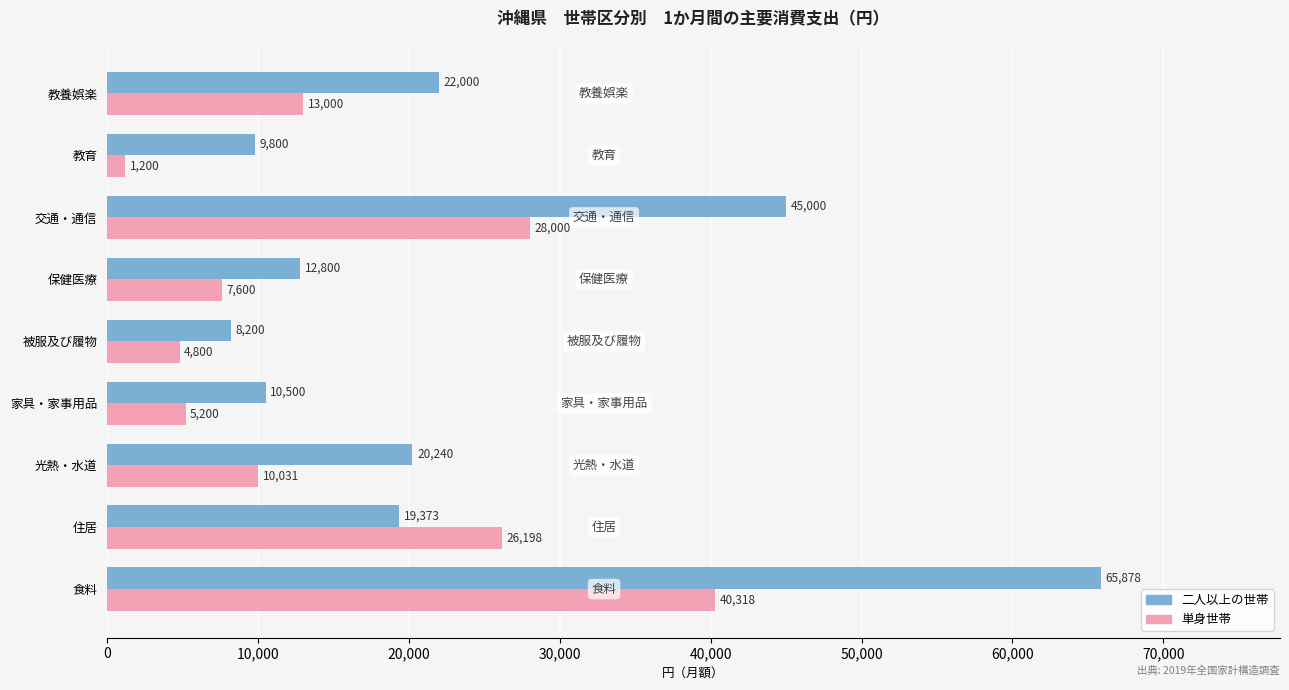

True or false: 二人以上の世帯 has a value of 22000 at 教養娯楽.

True